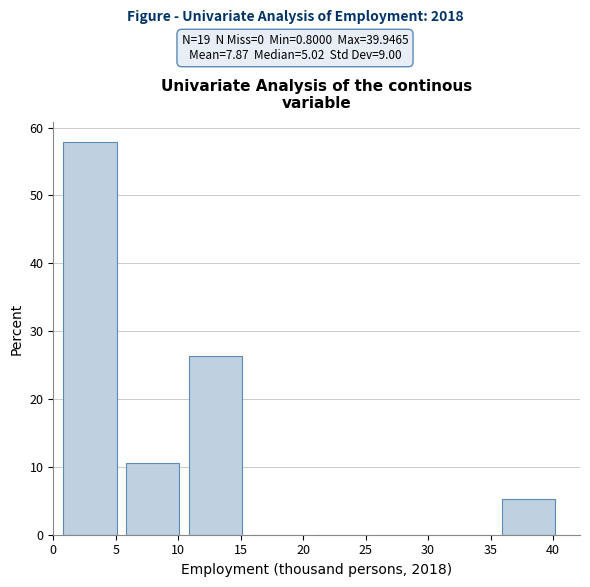

Reading left to right, list every bar in this chart as the range it spans on the x-axis followed by its height. Neither the bar edges nor the heights are printed on the chart, so give them approximately, as read against the axes.

1 to 6: 58
6 to 11: 11
11 to 16: 26
16 to 21: 0
21 to 26: 0
26 to 31: 0
31 to 36: 0
36 to 41: 5